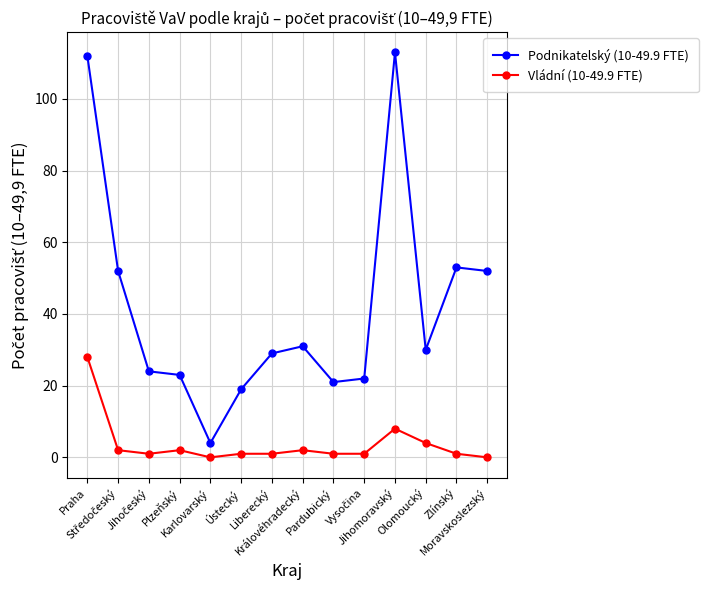

Which series has the largest range (max minus min)?

Podnikatelský (10-49.9 FTE)